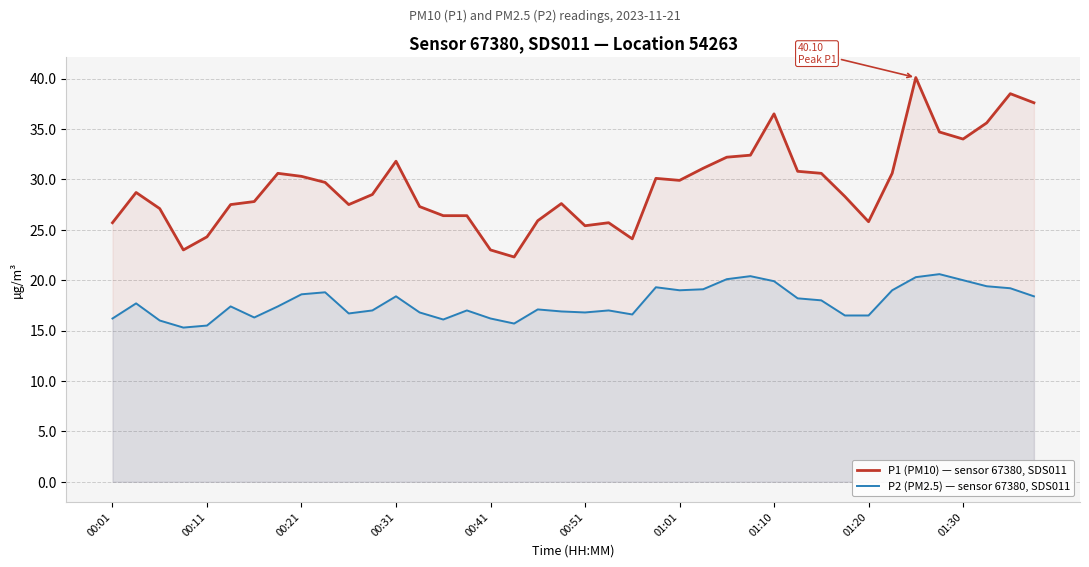

Rank the series at 00:11 from lowest to highest value.

P2 (PM2.5) — sensor 67380, SDS011, P1 (PM10) — sensor 67380, SDS011